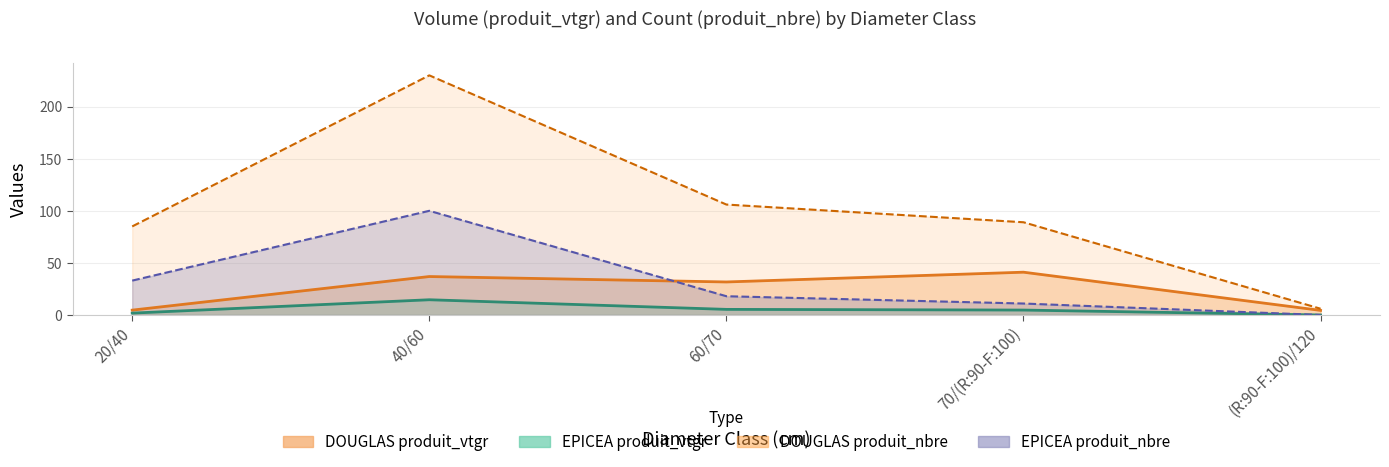

The value of DOUGLAS produit_nbre at 40/60 is 230.0. True or false?

True